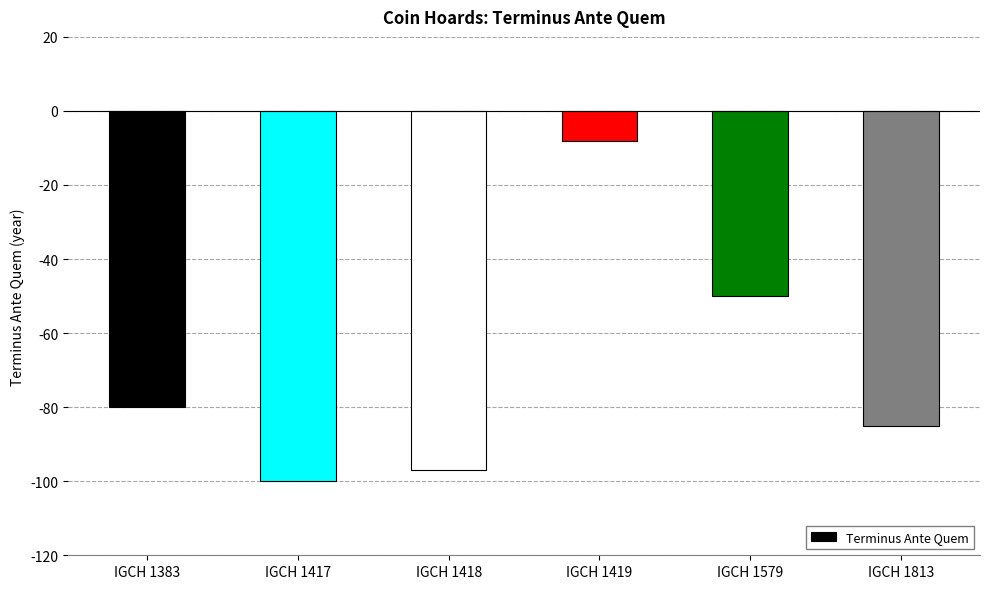

True or false: the data shows -47 at IGCH 1417.

False